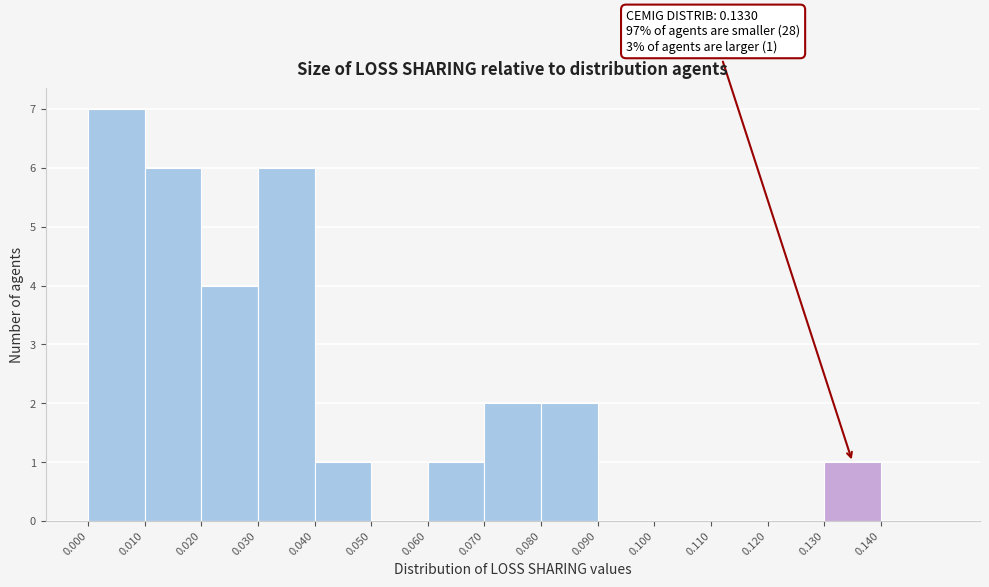

Over which range of the x-axis is the bar tallest?

0.00 to 0.01